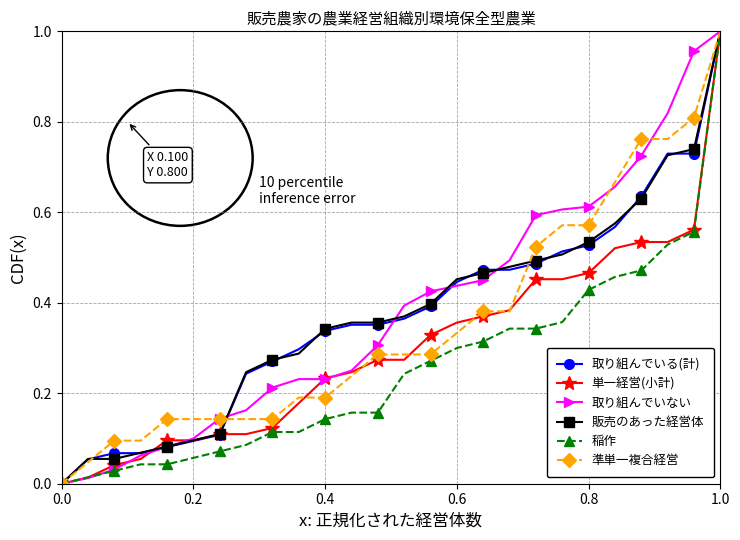

What is the sum of all 取り組んでいる(計) values?

9.7